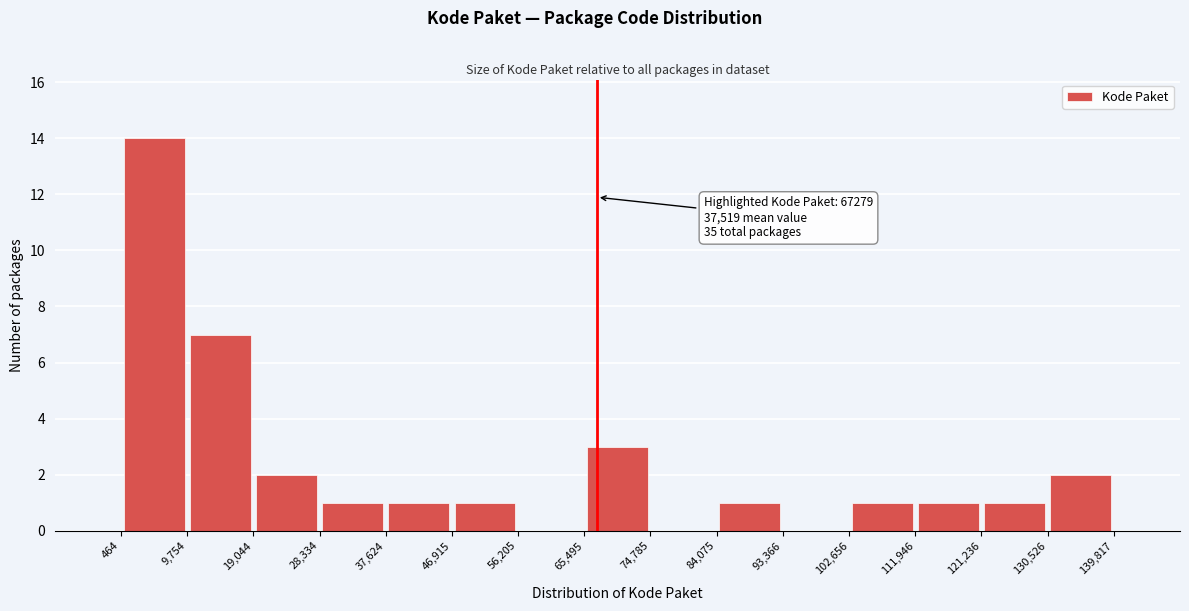

Which range on the x-axis has the tallest bar?

464 to 9,754